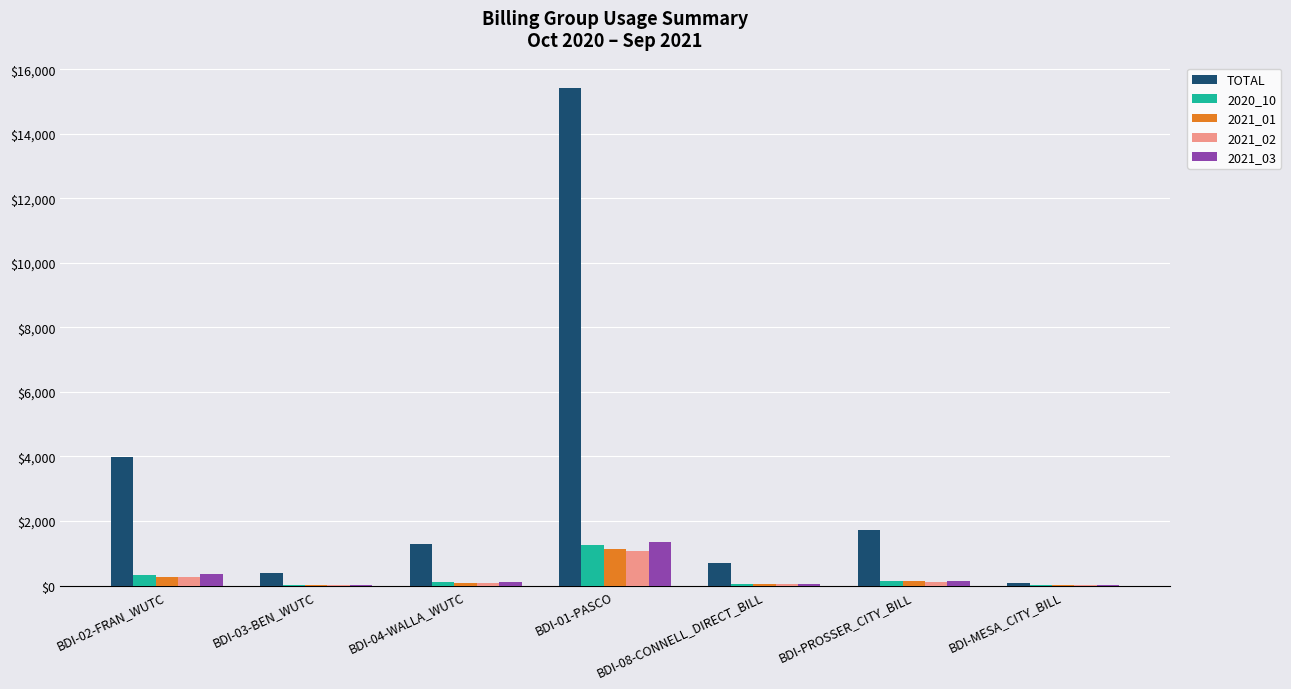

Is the value of TOTAL at BDI-08-CONNELL_DIRECT_BILL greater than the value of 2020_10 at BDI-PROSSER_CITY_BILL?

Yes